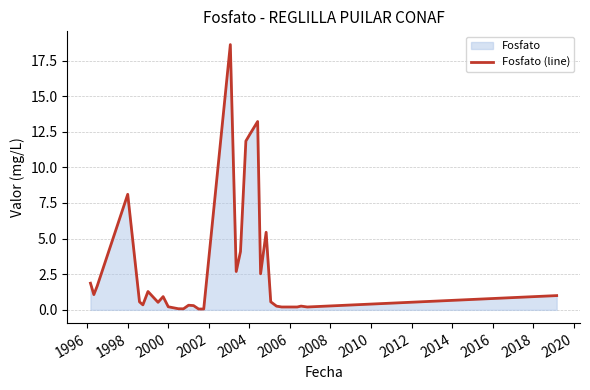

How many points are higher than both their immediate neighbors (excluding endpoints)?

8